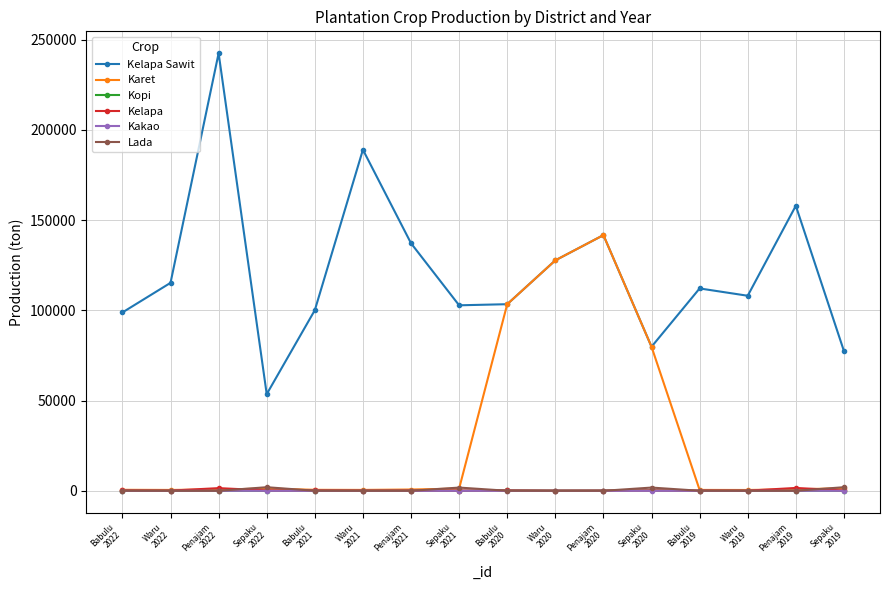

Which series has the largest range (max minus min)?

Kelapa Sawit